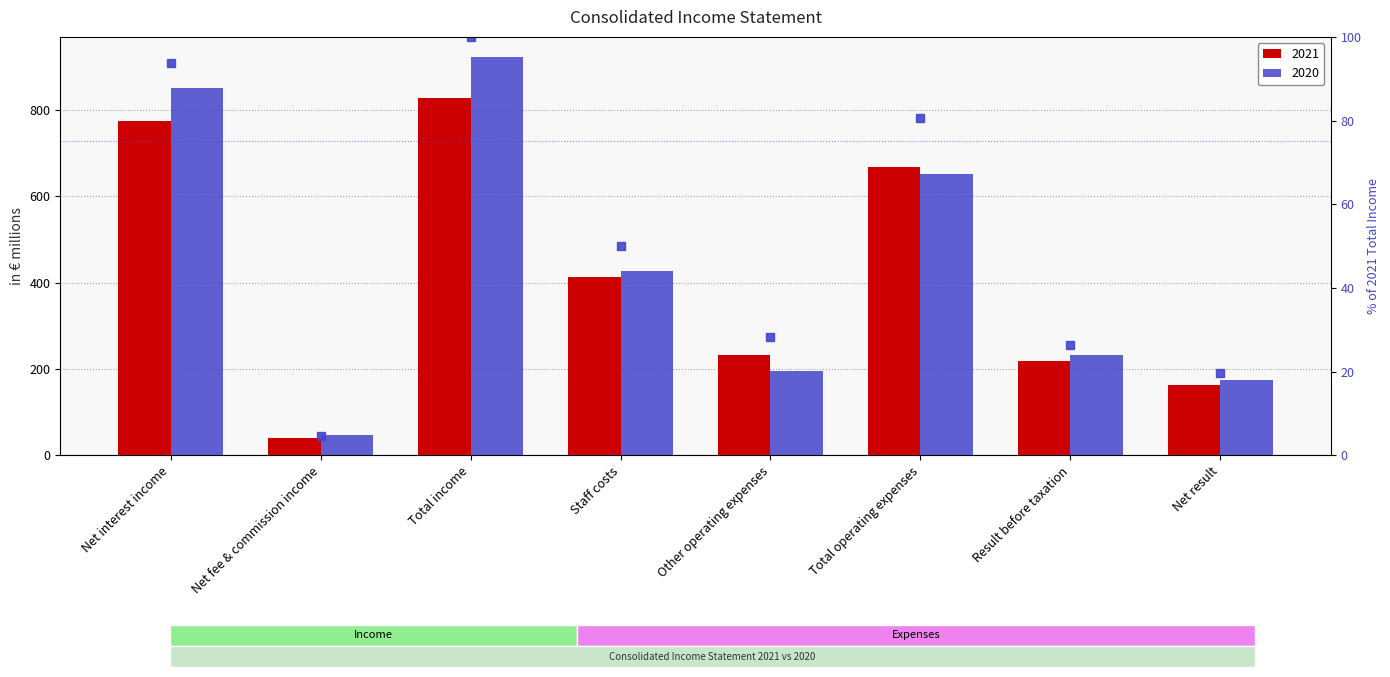

Approximately how many times larger is the value at Net fee & commission income compared to Other operating expenses?

0.2